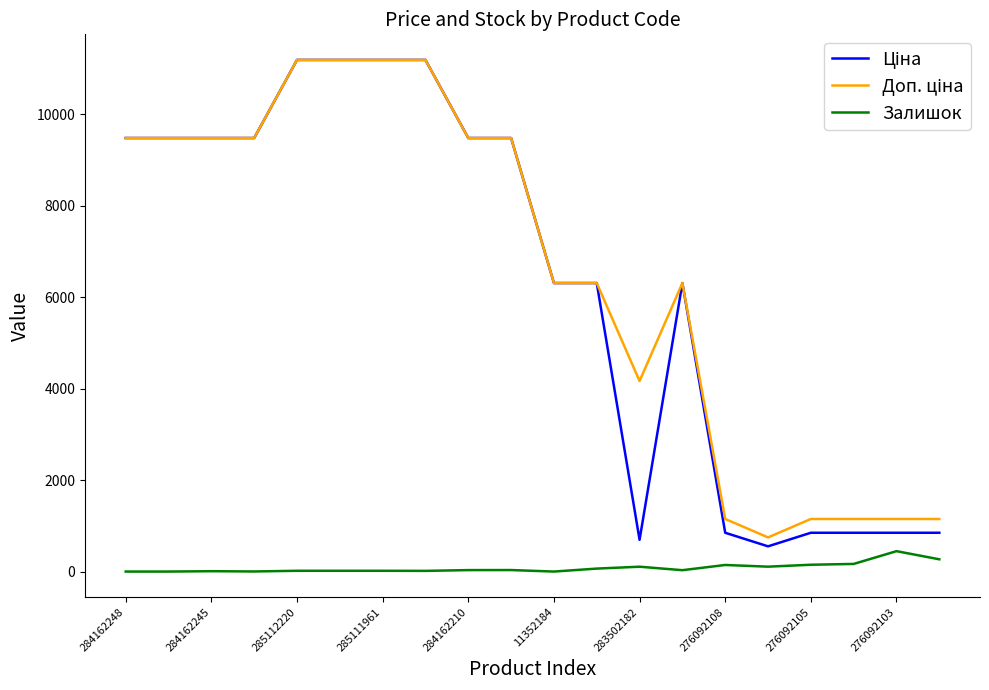

What is the maximum value shown in the chart?

11188.2